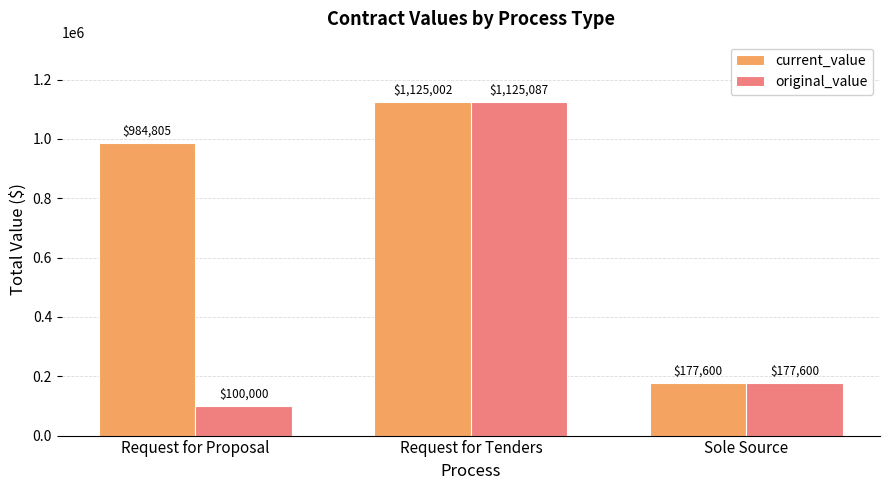

What is the label of the 3rd bar from the right?

Request for Proposal